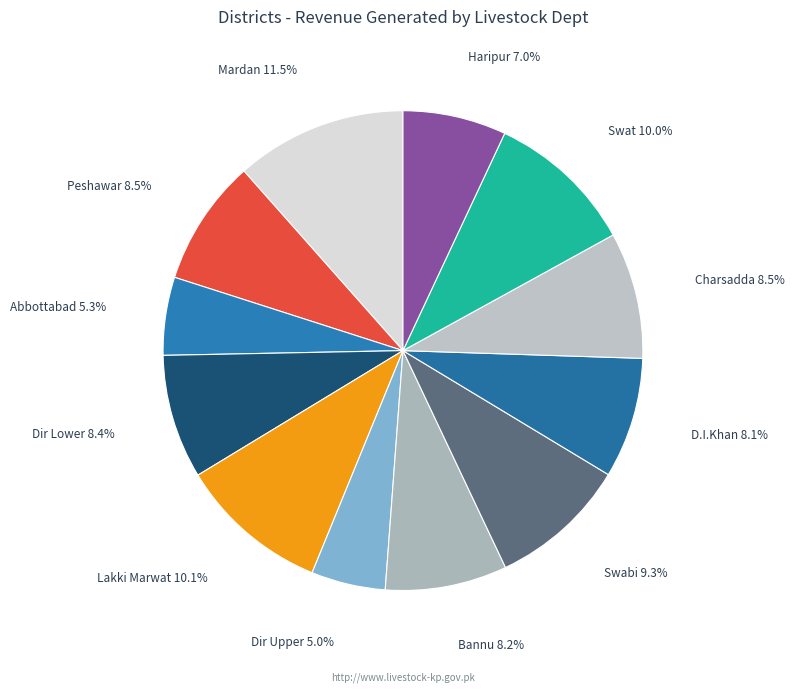

What is the total percentage of Dir Lower and Dir Upper?

13.4%